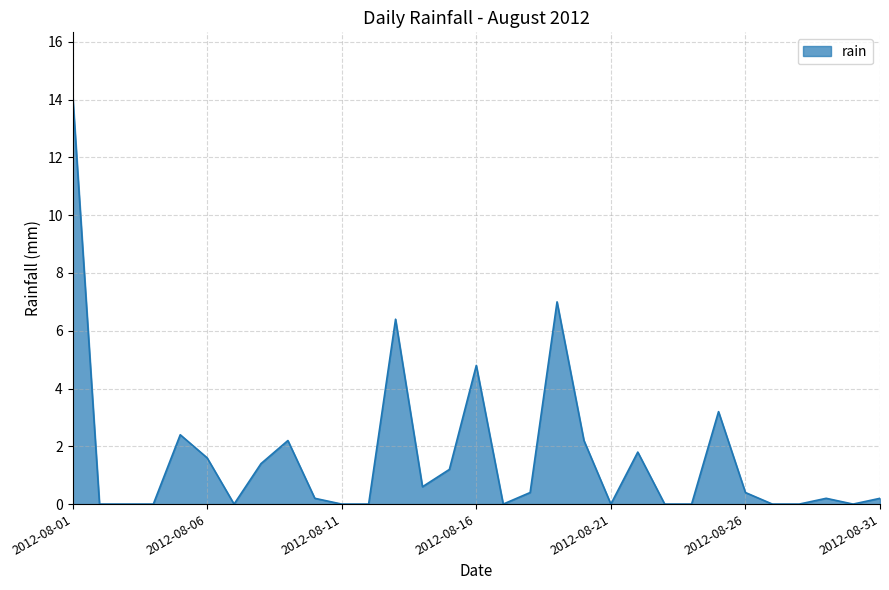

What is the maximum value shown in the chart?

14.2